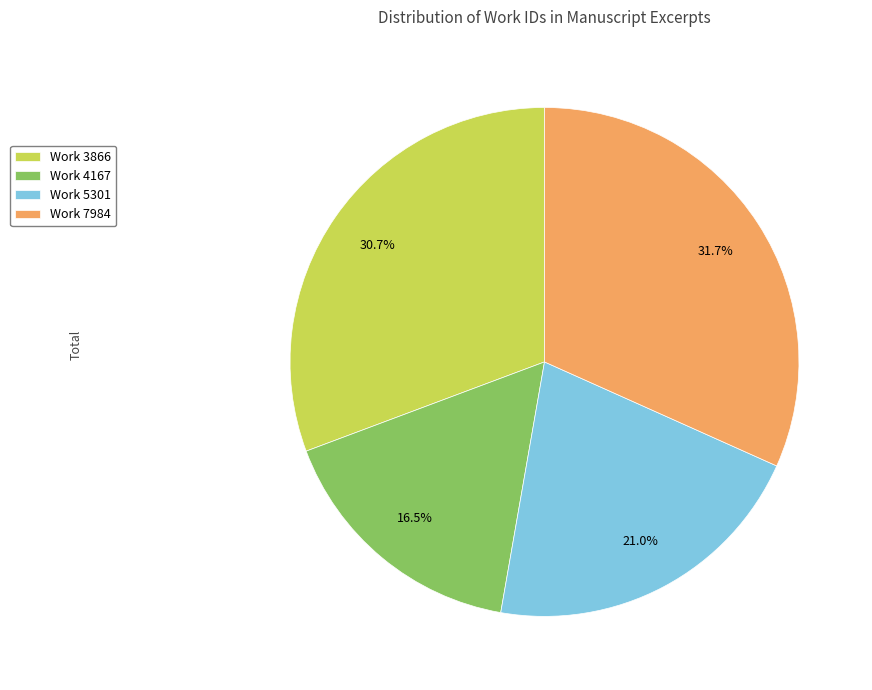

Approximately how many times larger is the value at Work 7984 compared to Work 5301?

1.5